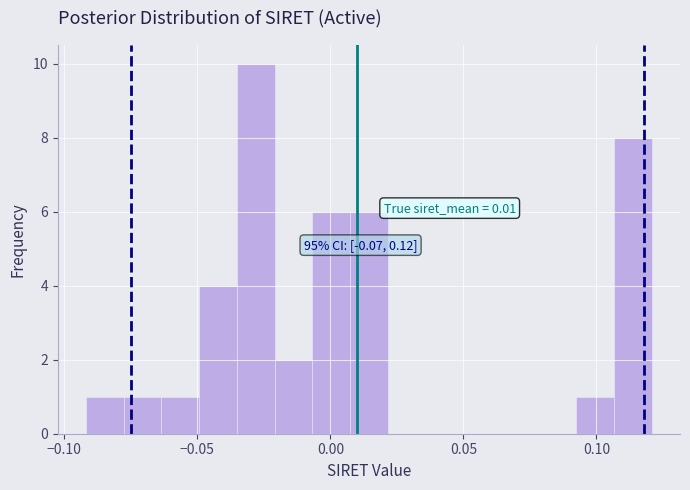

Around what value on the x-axis is the tallest bar? Give the approximate position of its centre, as read against the axis.

-0.030